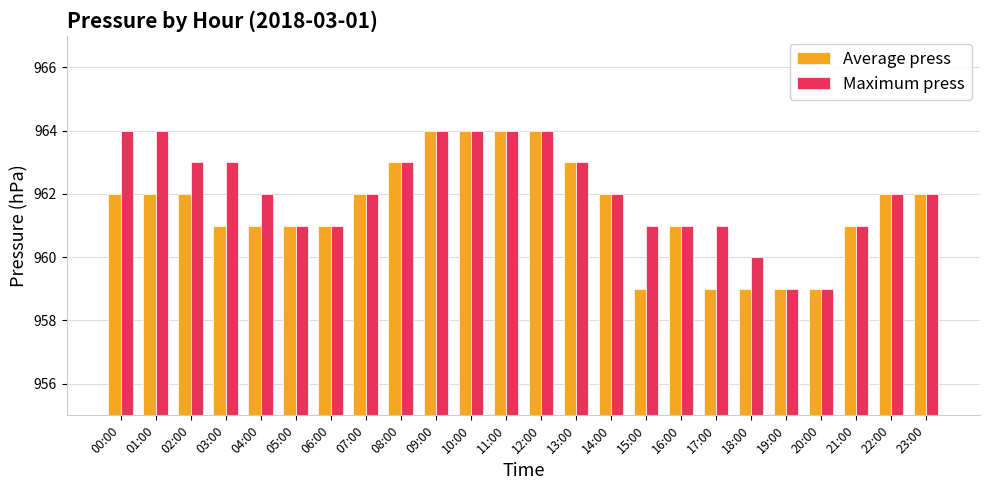

What are all the series names shown in the legend?

Average press, Maximum press